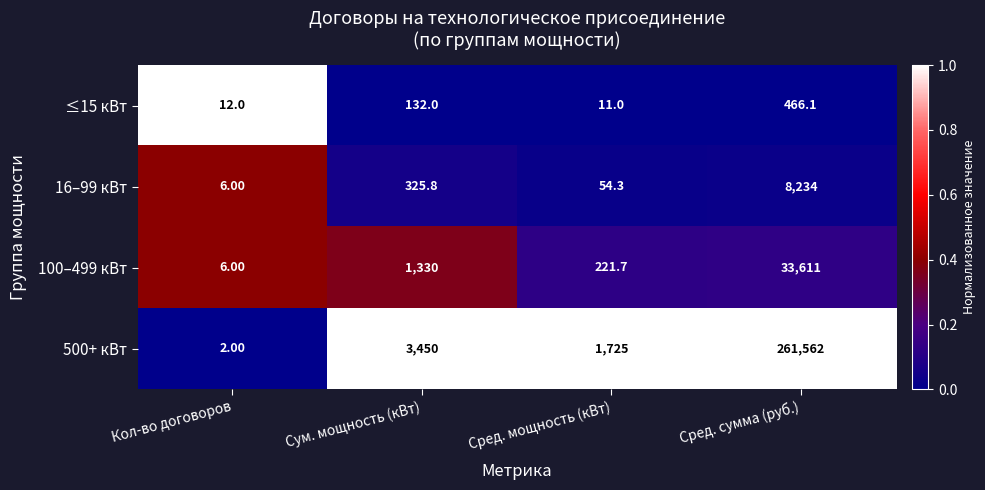

What is the difference between the 16–99 кВт values at Сред. мощность (кВт) and Кол-во договоров?

48.3